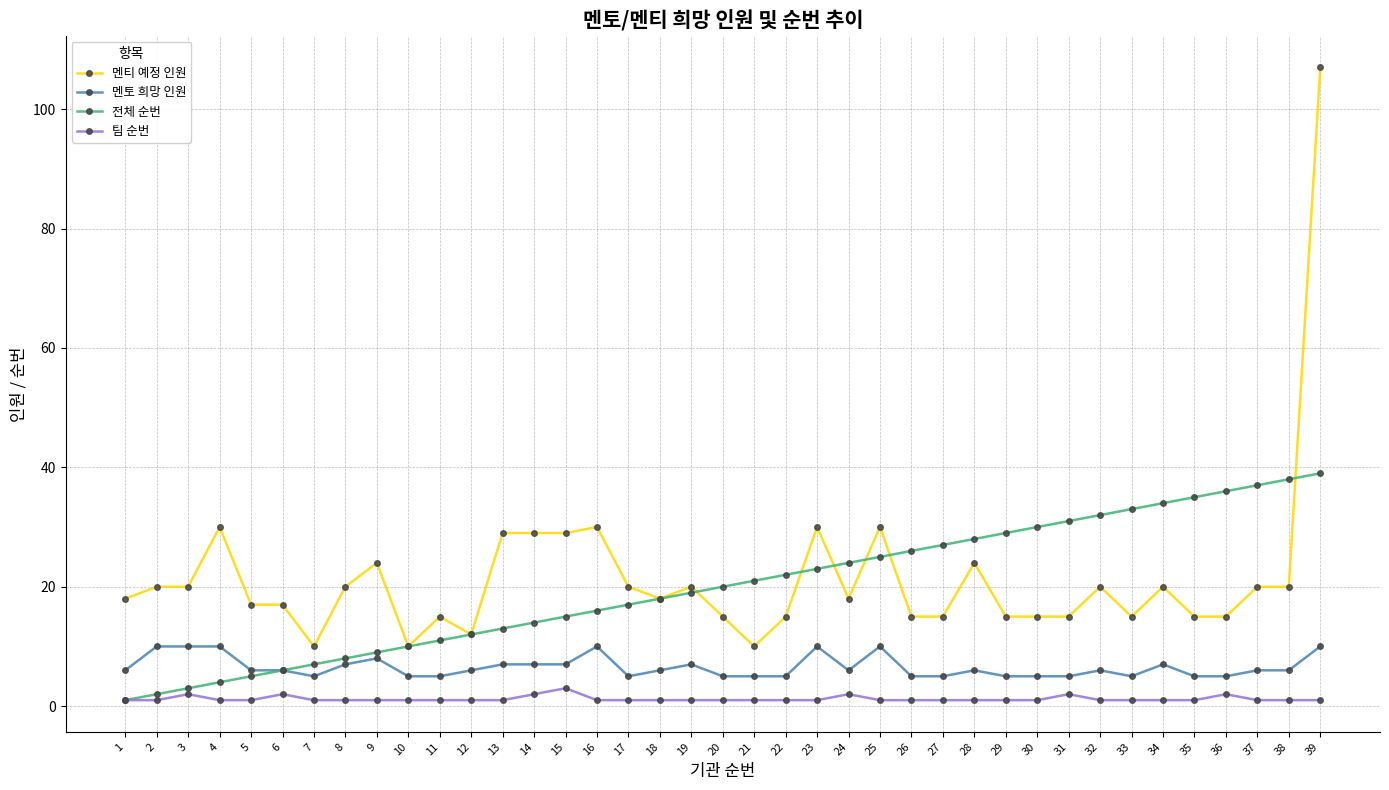

How many data points does each series have?

39